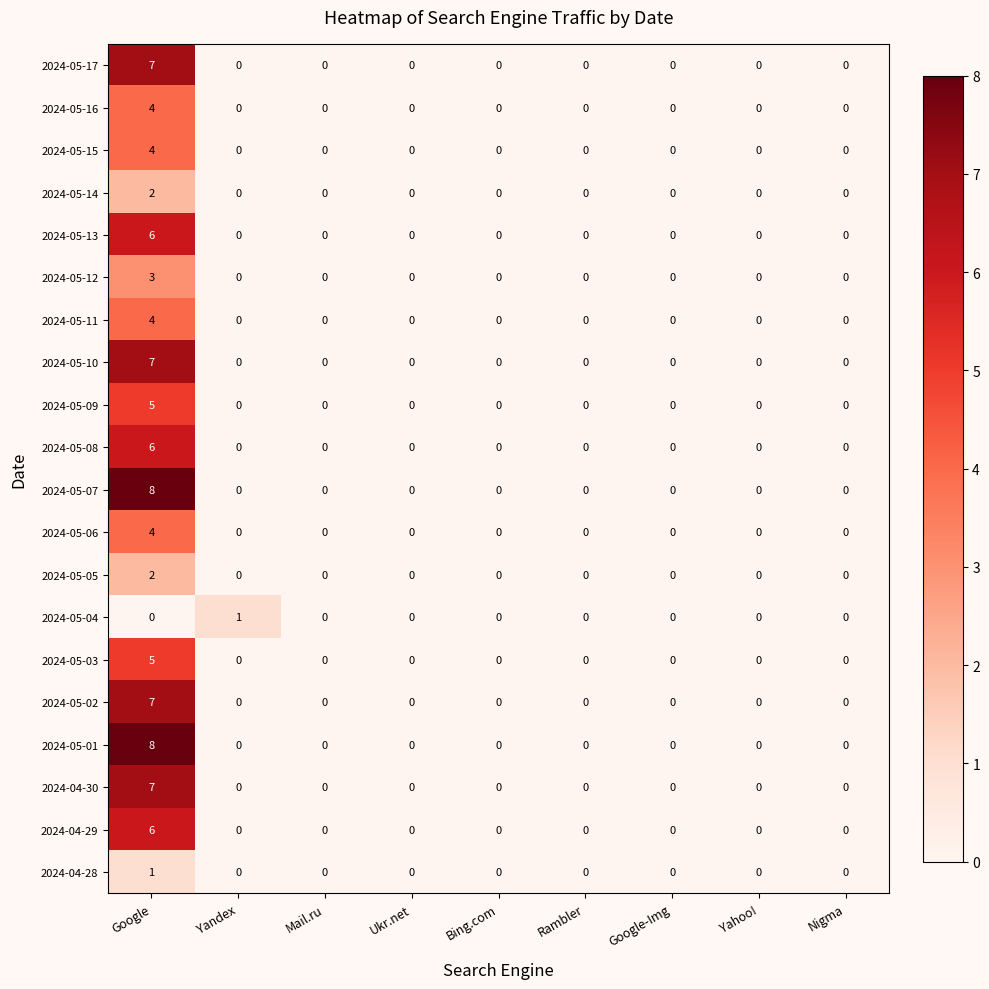

Is it true that 2024-05-01 equals -4 at Ukr.net?

False